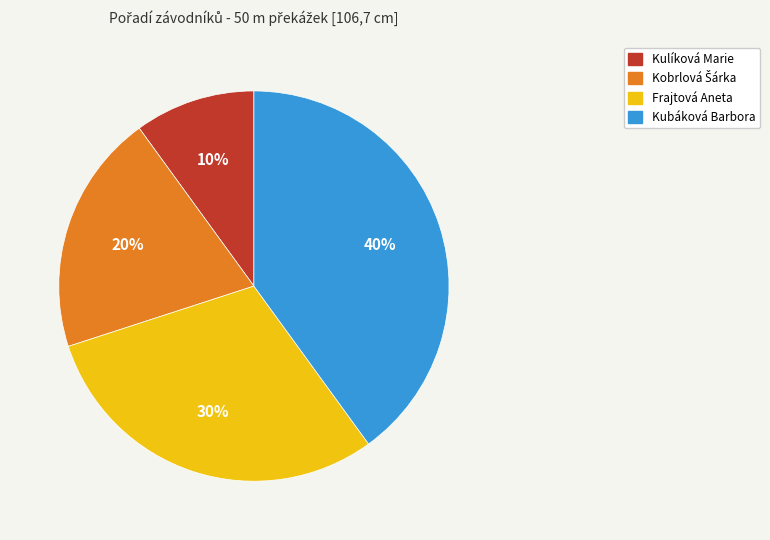

Does any single category account for the majority?

No